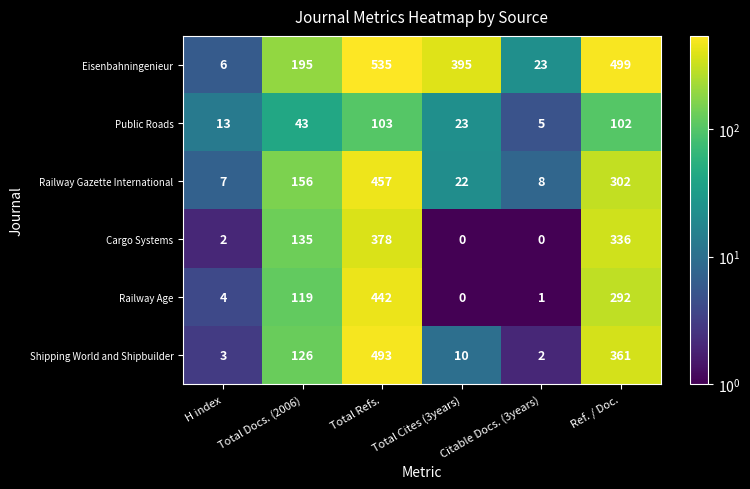

Read the Public Roads value at Ref. / Doc., to the nearest 10.

100